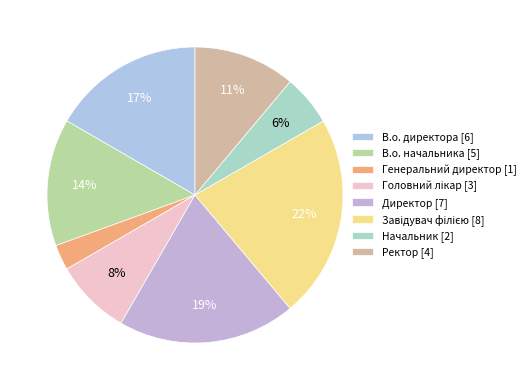

True or false: Директор accounts for 19% of the total.

True